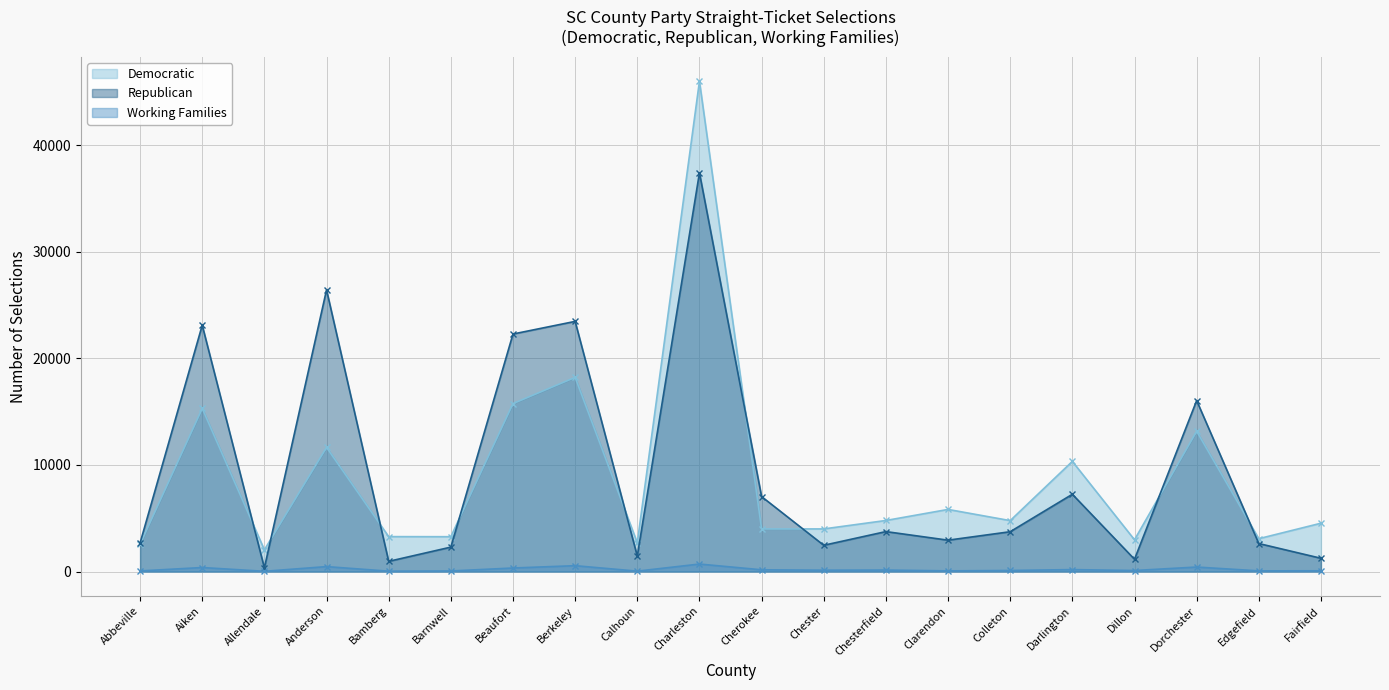

How many interior local peaks does the Working Families series have?

7